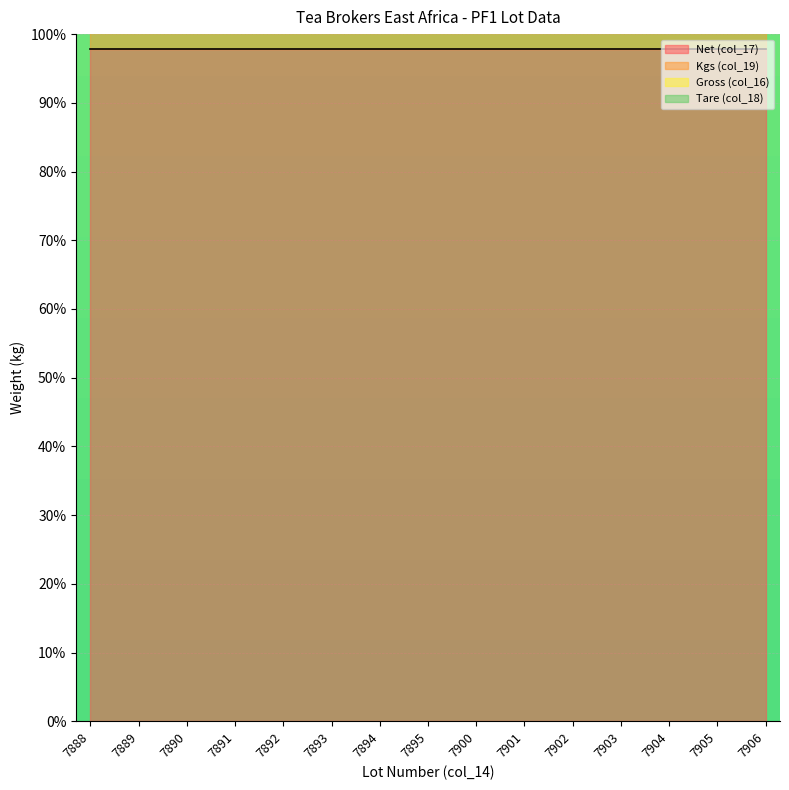

What is the value of the Gross (col_16) point at the 3rd from the left?

200.2